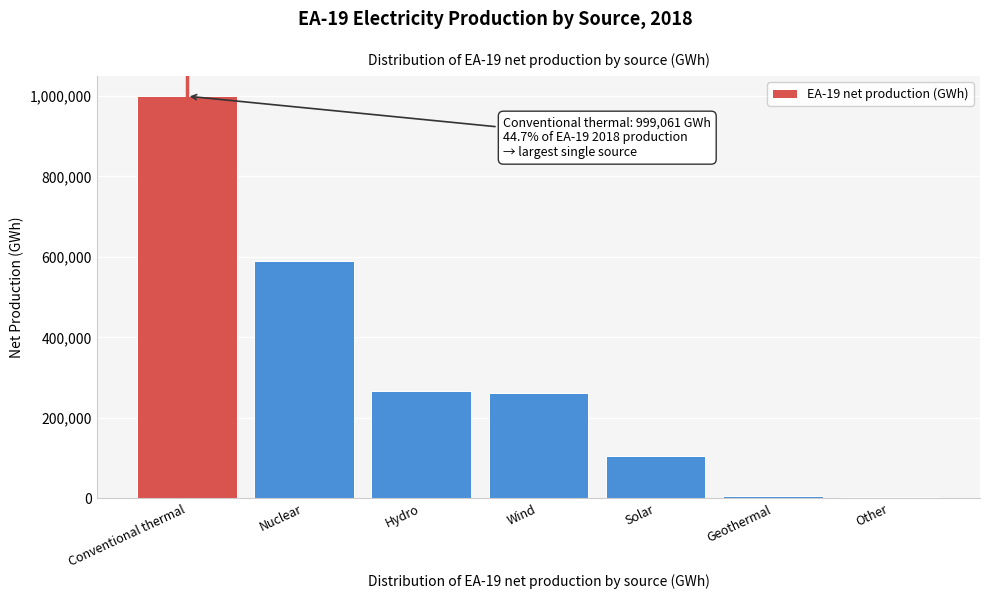

Is it true that the value at Conventional thermal is 653290.4?

False